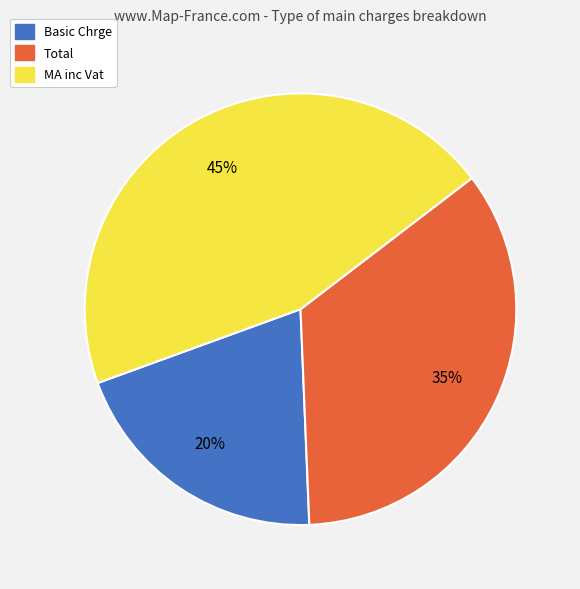

To the nearest percent, what is the combined percentage of MA inc Vat and Total?

80%